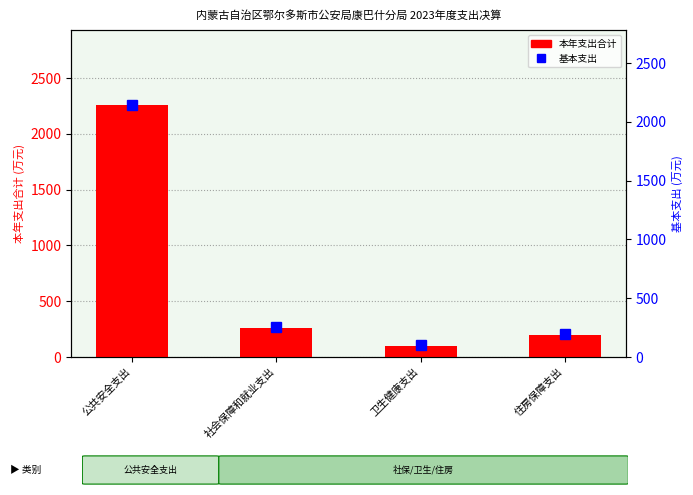

Reading left to right, list all the values displayed in this chart.

本年支出合计: 公共安全支出=2254.8	社会保障和就业支出=256.4	卫生健康支出=100.2	住房保障支出=197.1
基本支出: 公共安全支出=2139.6	社会保障和就业支出=256.4	卫生健康支出=100.2	住房保障支出=197.1